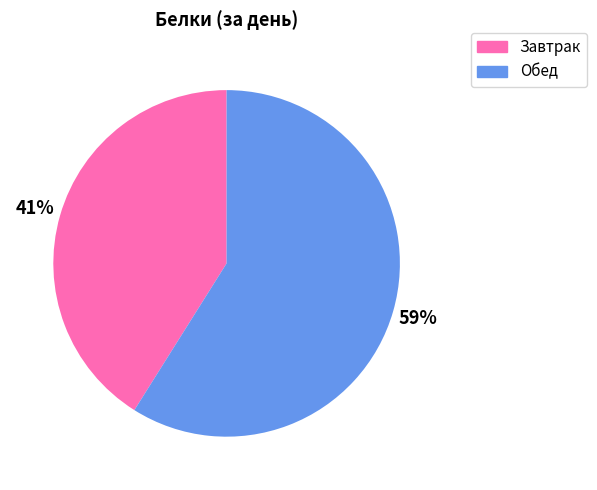

Which category has the smallest portion of the pie?

Завтрак